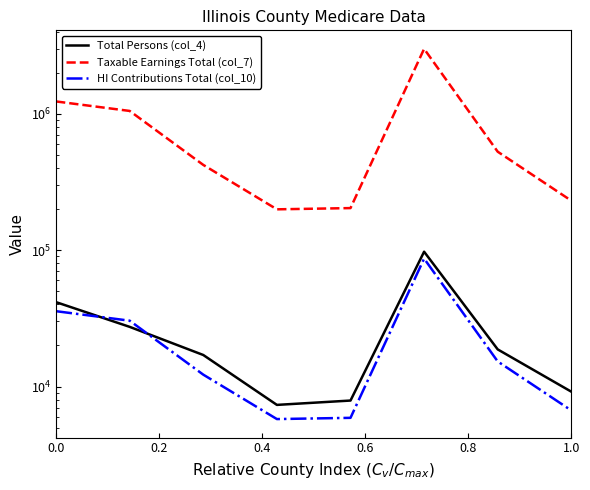

True or false: Taxable Earnings Total (col_7) has a value of 230280 at 1.0.

True